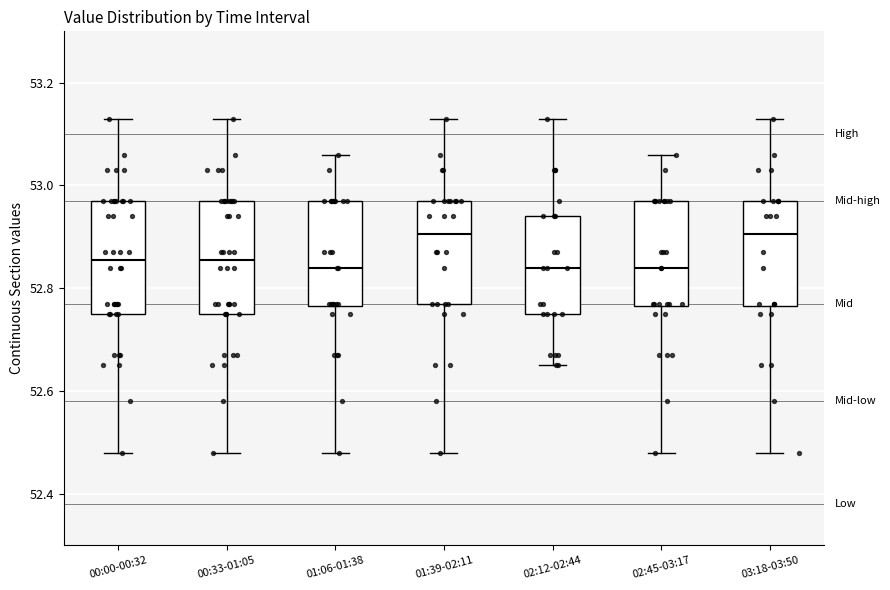

Reading left to right, read every box against the y-axis: the position of its median line, the range the box covers, and the ends of its whiskers. The values are not printed on the chart, so give them approximately, as read against the axis.

00:00-00:32: median 52.86, box 52.76 to 52.98, whiskers 52.48 to 53.14
00:33-01:05: median 52.86, box 52.76 to 52.98, whiskers 52.48 to 53.14
01:06-01:38: median 52.84, box 52.76 to 52.98, whiskers 52.48 to 53.06
01:39-02:11: median 52.90, box 52.78 to 52.98, whiskers 52.48 to 53.14
02:12-02:44: median 52.84, box 52.76 to 52.94, whiskers 52.66 to 53.14
02:45-03:17: median 52.84, box 52.76 to 52.98, whiskers 52.48 to 53.06
03:18-03:50: median 52.90, box 52.76 to 52.98, whiskers 52.48 to 53.14